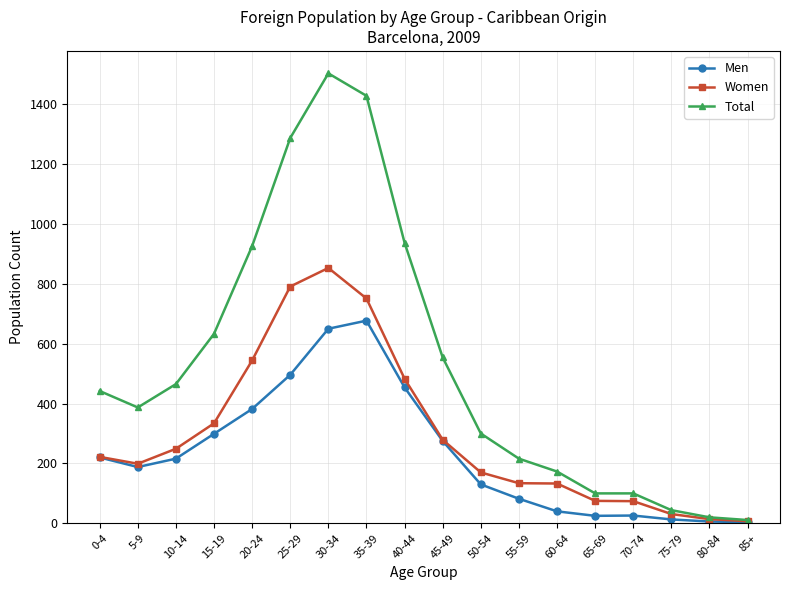

What is the sum of the Total values at 85+ and 30-34?

1514